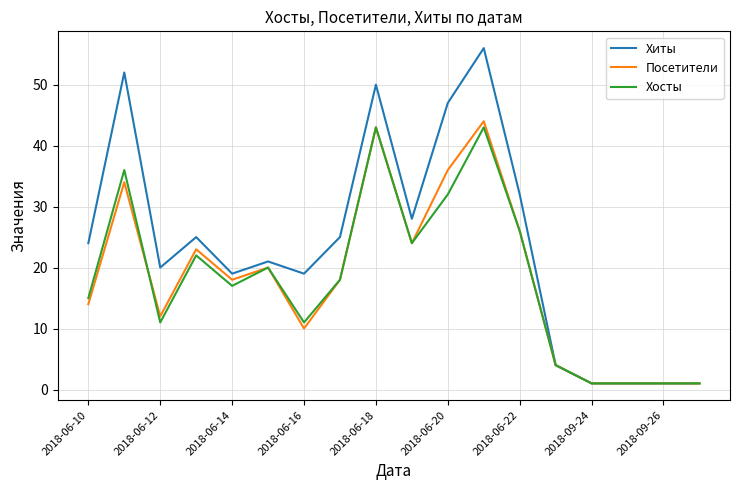

What is the greatest value displayed?

56